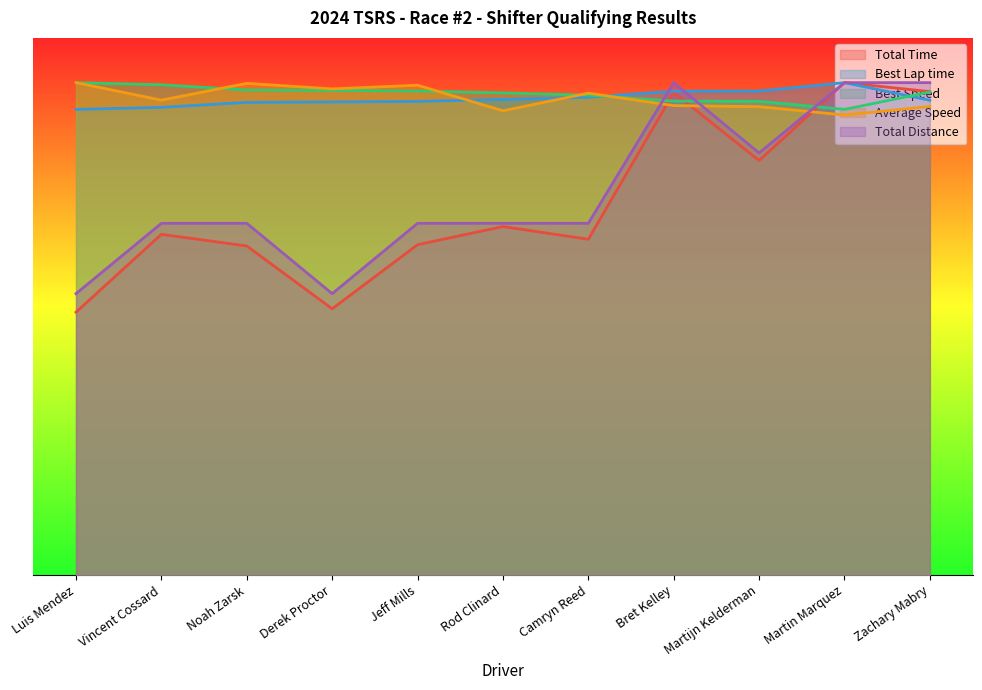

What is the difference between the Average Speed values at Rod Clinard and Vincent Cossard?

1.2